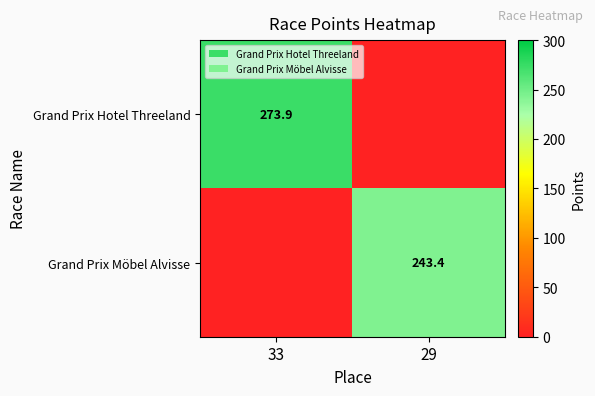

What is the total value across all series at 29?

243.4